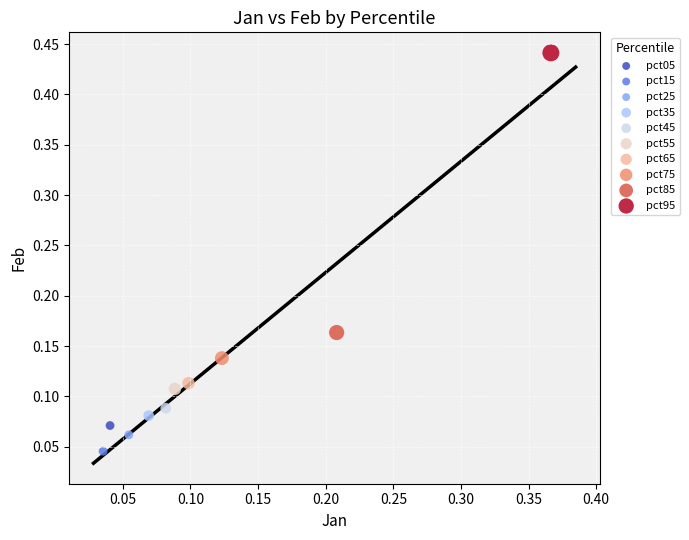

Which series reaches the minimum Y coordinate?

pct15